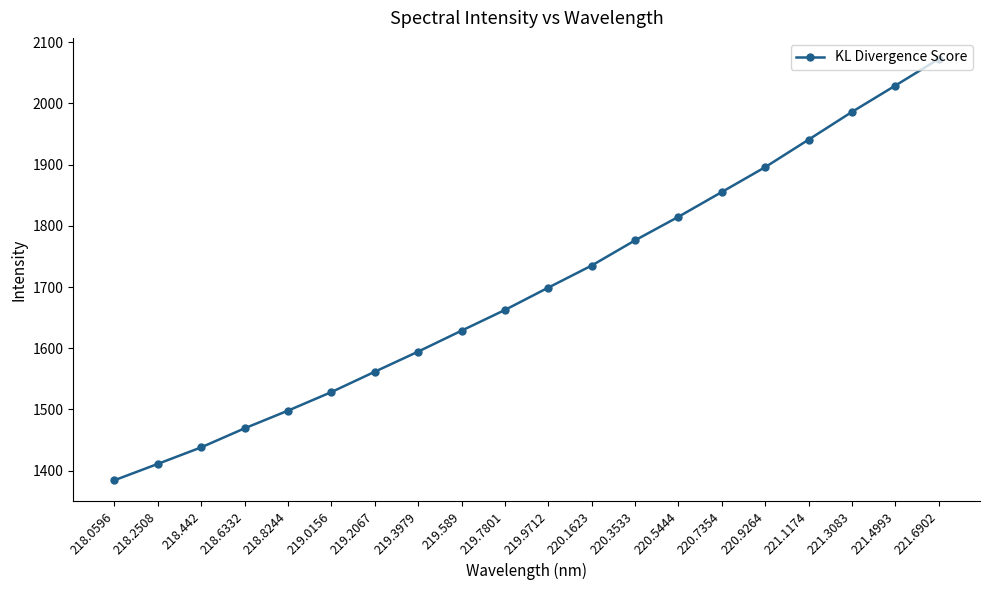

List the labels in order of value, largest first.

221.6902, 221.4993, 221.3083, 221.1174, 220.9264, 220.7354, 220.5444, 220.3533, 220.1623, 219.9712, 219.7801, 219.589, 219.3979, 219.2067, 219.0156, 218.8244, 218.6332, 218.442, 218.2508, 218.0596